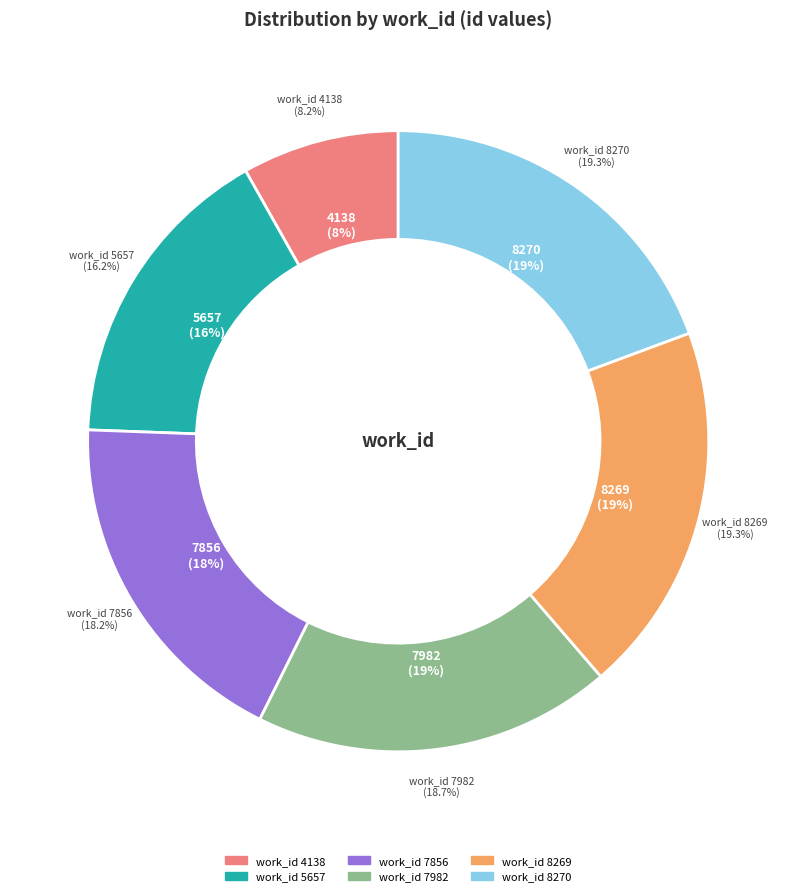

What is the change in value from 7982 to 8270?

+875